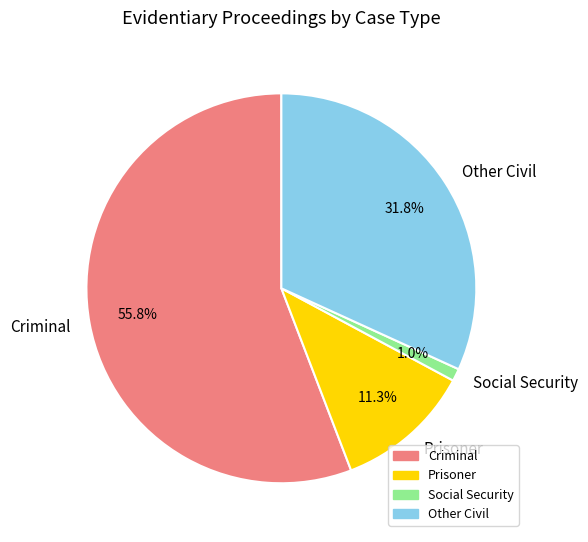

How many segments does this pie chart have?

4